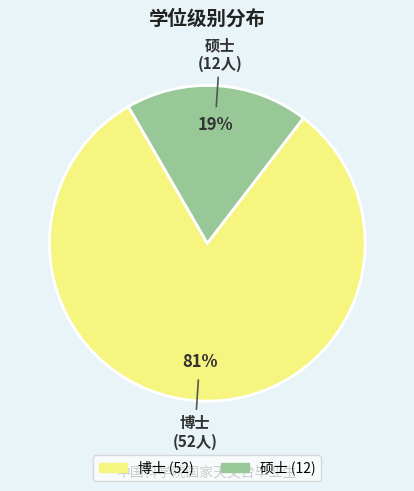

Rank the categories by value from highest to lowest.

博士, 硕士